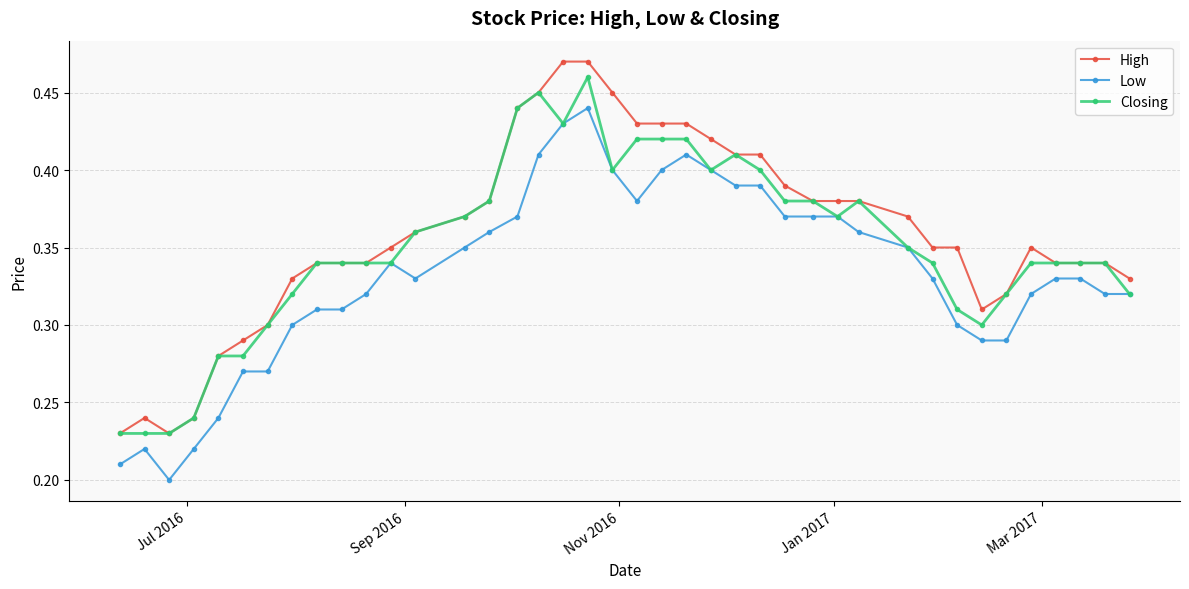

True or false: High and Low cross at least once.

False